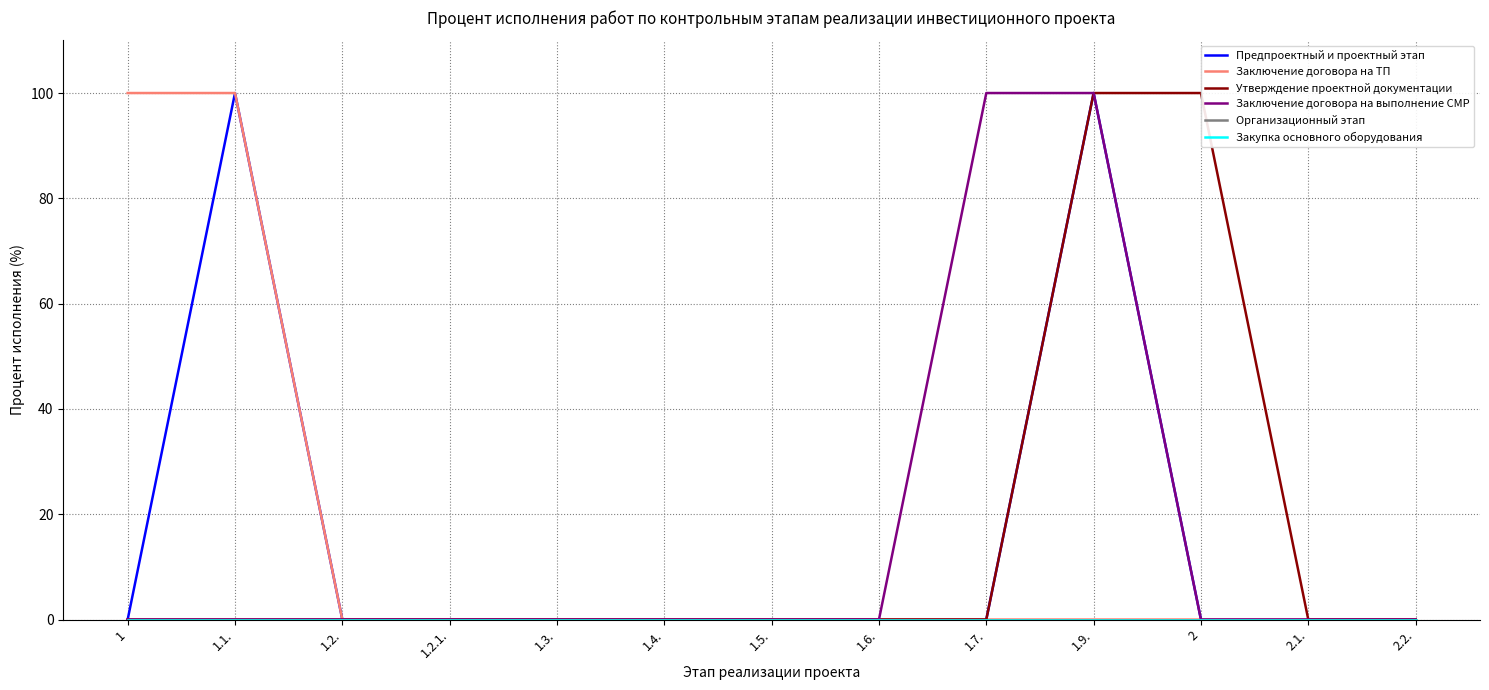

Which series has the widest spread of values?

Предпроектный и проектный этап